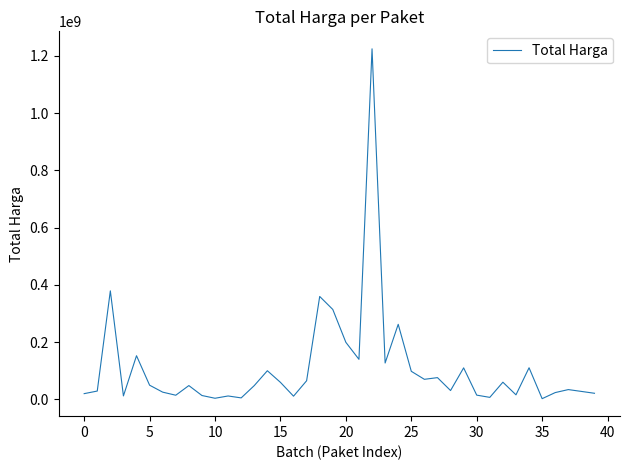

What is the maximum value shown in the chart?

1224682000